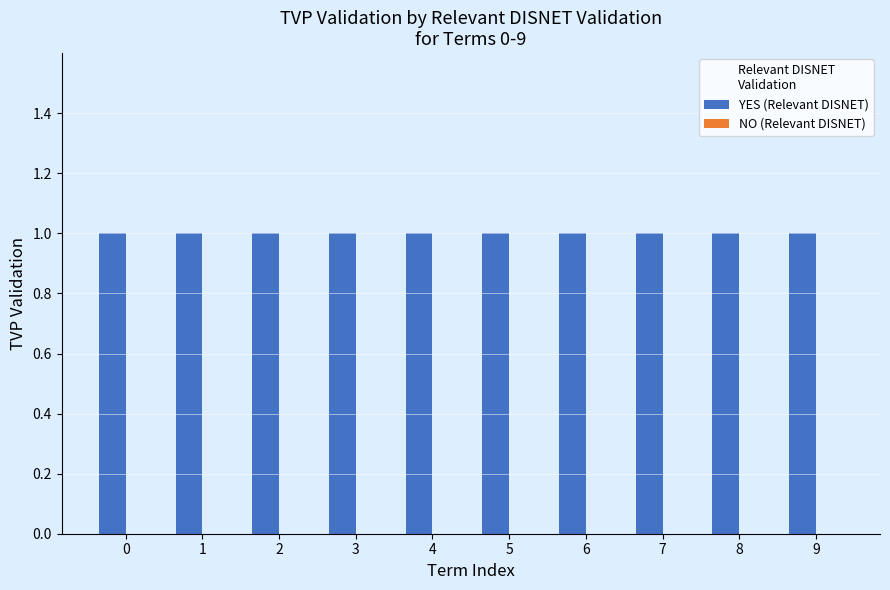

Which series has the widest spread of values?

YES (Relevant DISNET)